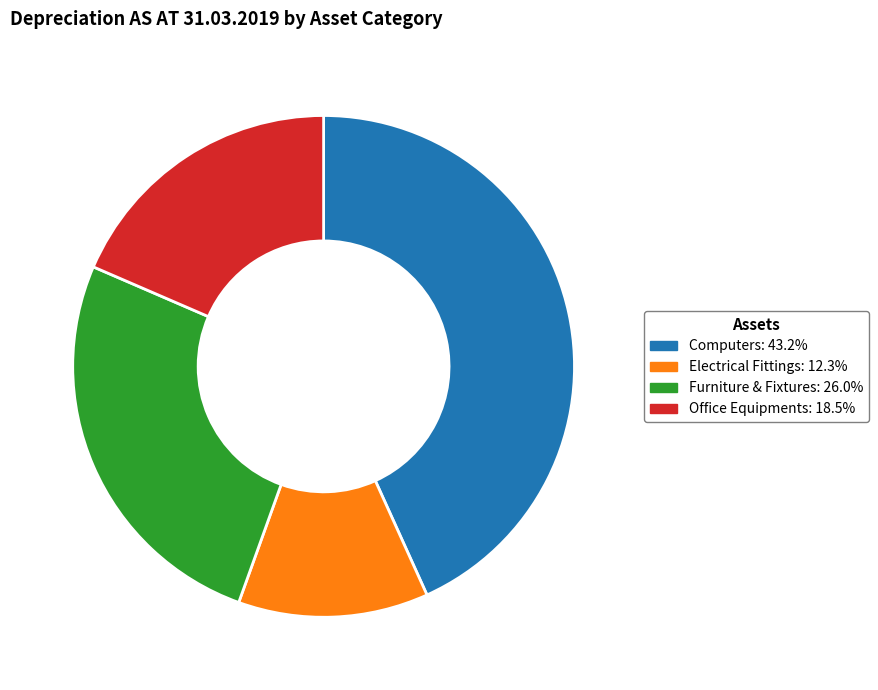

Is there a majority slice in this chart?

No